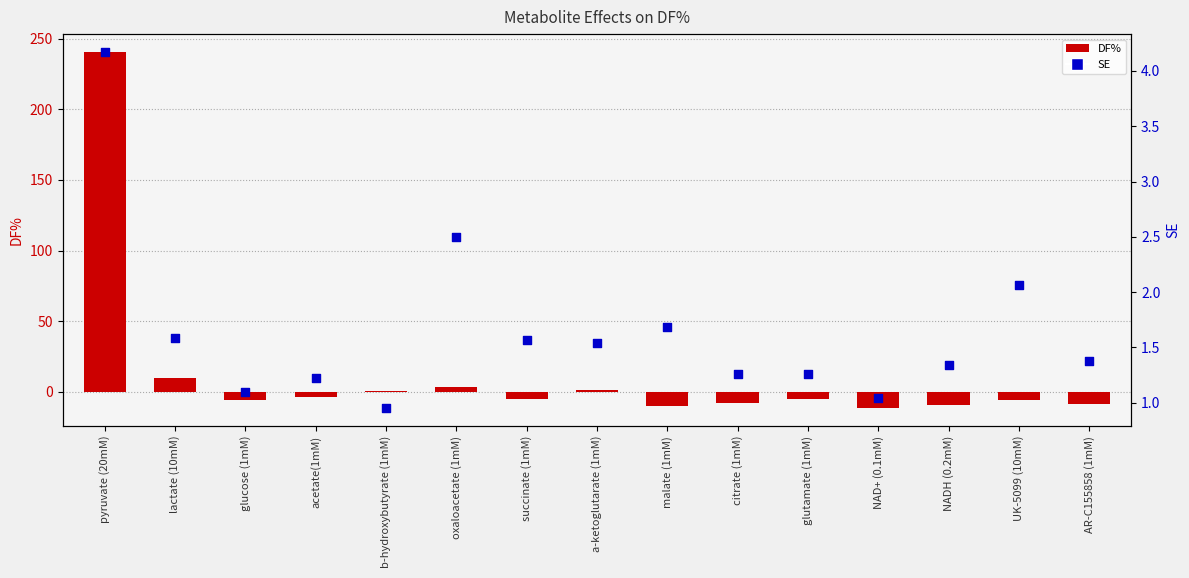

What are all the series names shown in the legend?

DF%, SE